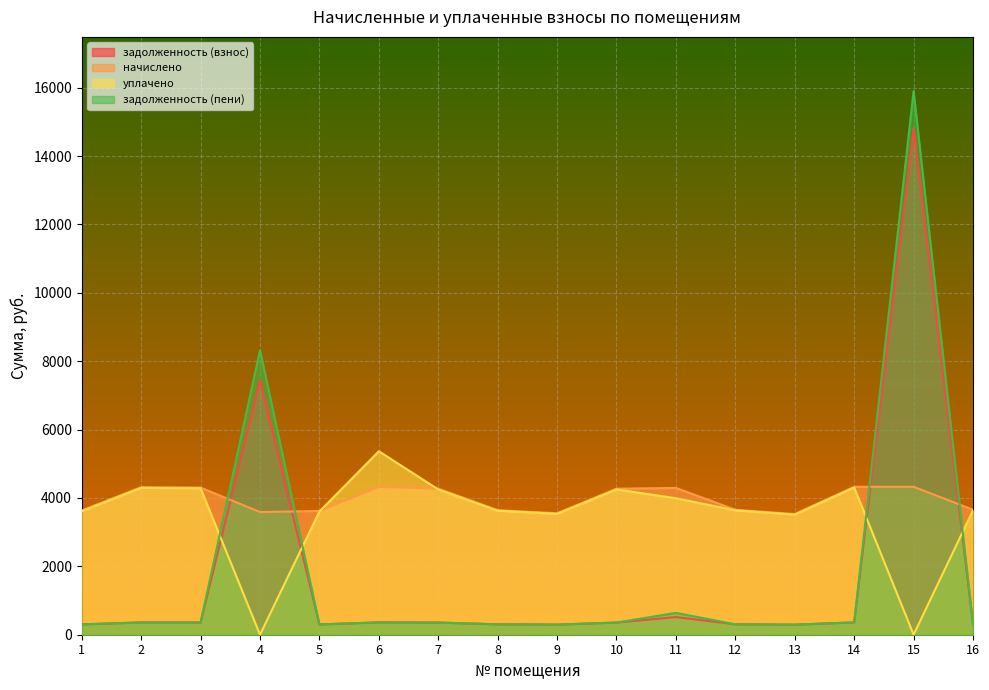

Rank the categories by задолженность (взнос) value from lowest to highest.

13, 9, 5, 1, 8, 16, 12, 7, 10, 3, 2, 6, 14, 11, 4, 15